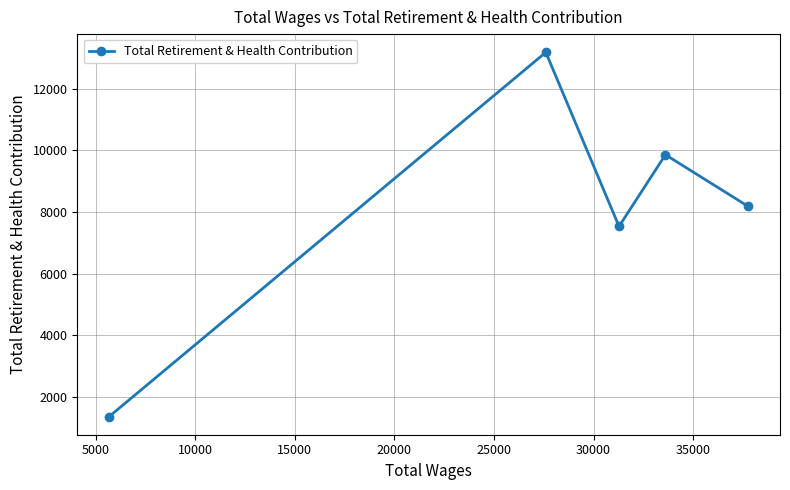

Reading left to right, transcribe all the data shown in this chart.

1357	13182	7530	9857	8182